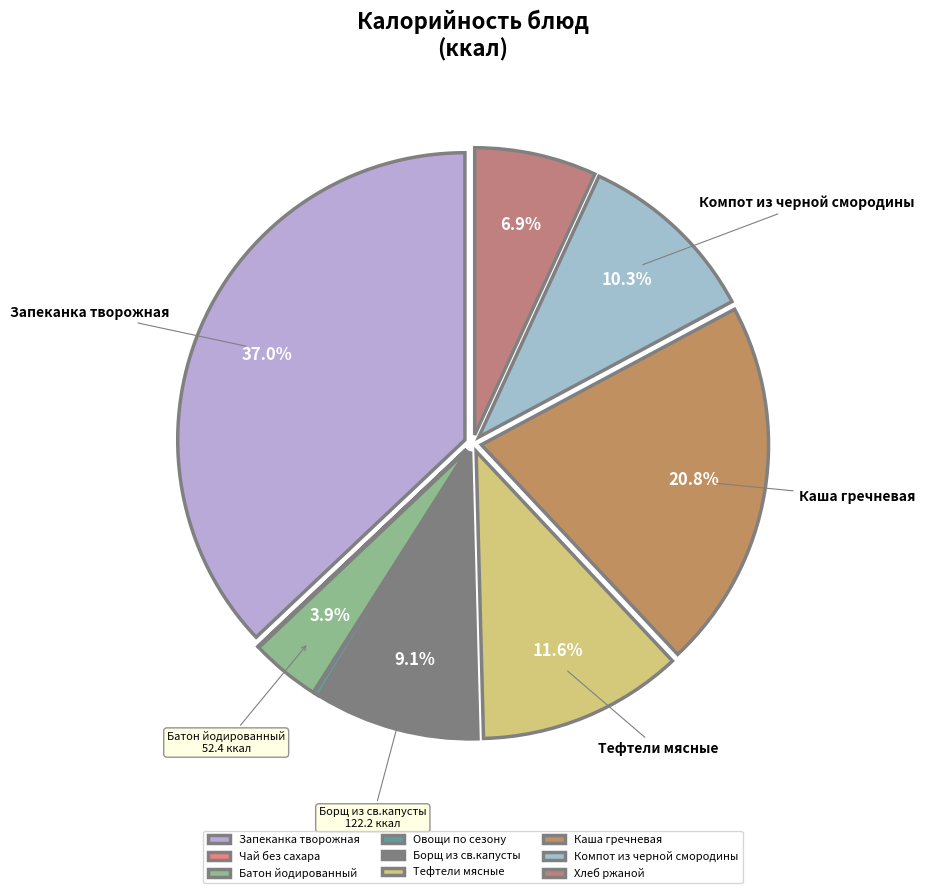

Count the number of slices in the pie.

9